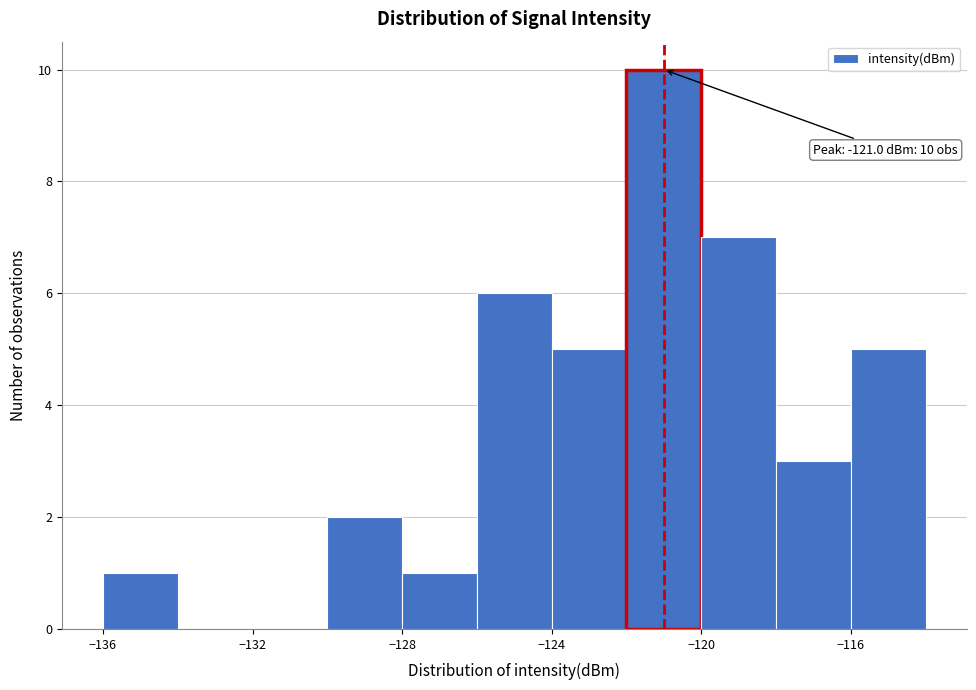

Over which range of the x-axis is the bar tallest?

-122 to -120